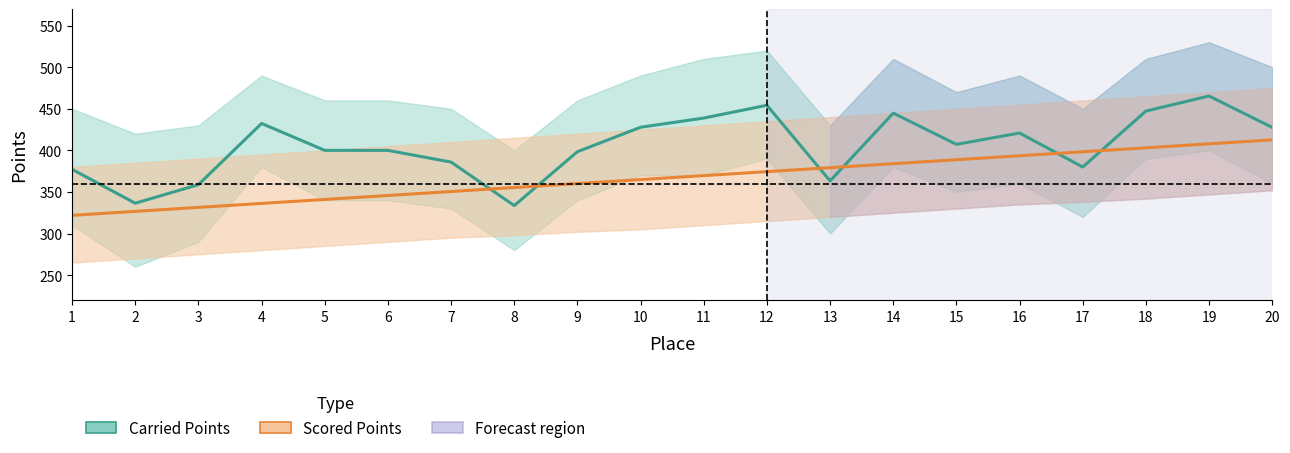

The value of Scored Points at 8 is 219.6. True or false?

False